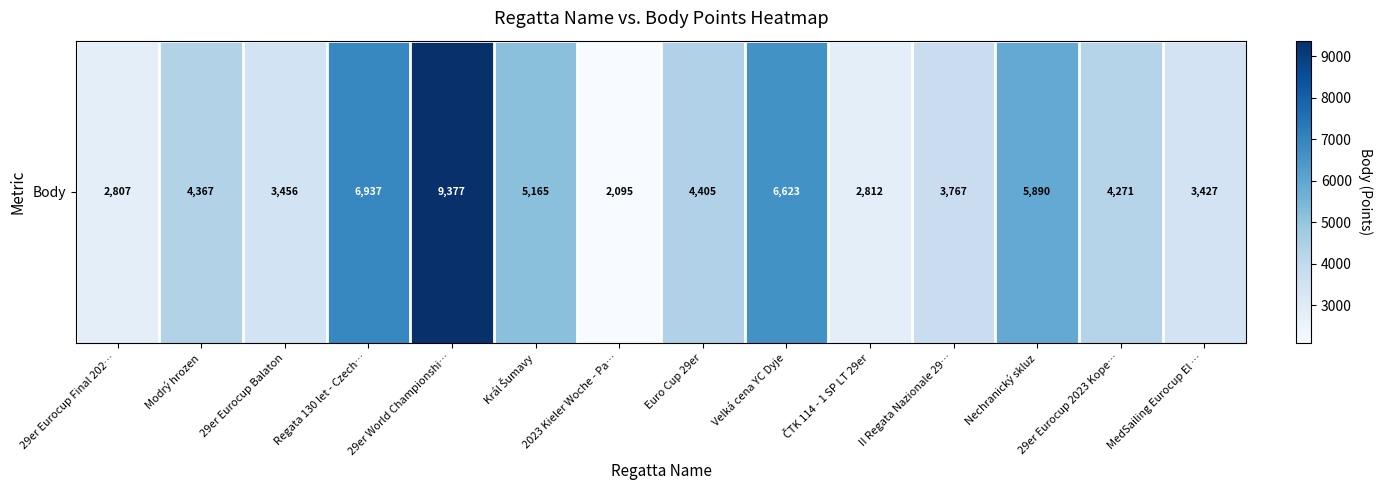

Reading right to left, extract all data points from this chart.

MedSailing Eurocup El …=3427	29er Eurocup 2023 Kope…=4271	Nechranický skluz=5890	II Regata Nazionale 29…=3767	ČTK 114 - 1 SP LT 29er=2812	Velká cena YC Dyje=6623	Euro Cup 29er=4405	2023 Kieler Woche - Pa…=2095	Král Šumavy=5165	29er World Championshi…=9377	Regata 130 let - Czech…=6937	29er Eurocup Balaton=3456	Modrý hrozen=4367	29er Eurocup Final 202…=2807